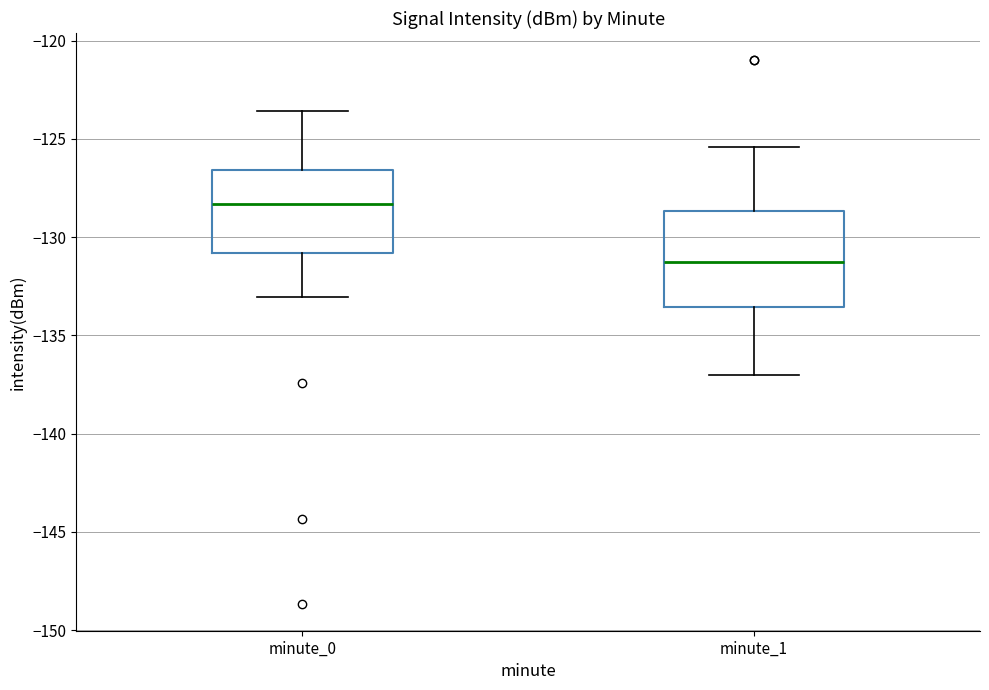

Comparing the boxes themselves (not the whiskers), which one is the tallest?

minute_1